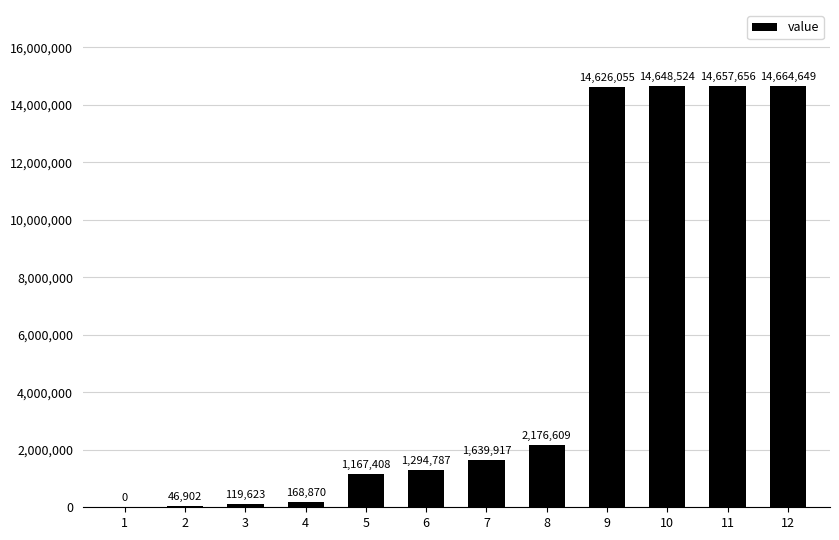

Reading left to right, transcribe all the data shown in this chart.

0	46902	119623	168870	1167408	1294787	1639917	2176609	14626055	14648524	14657656	14664649